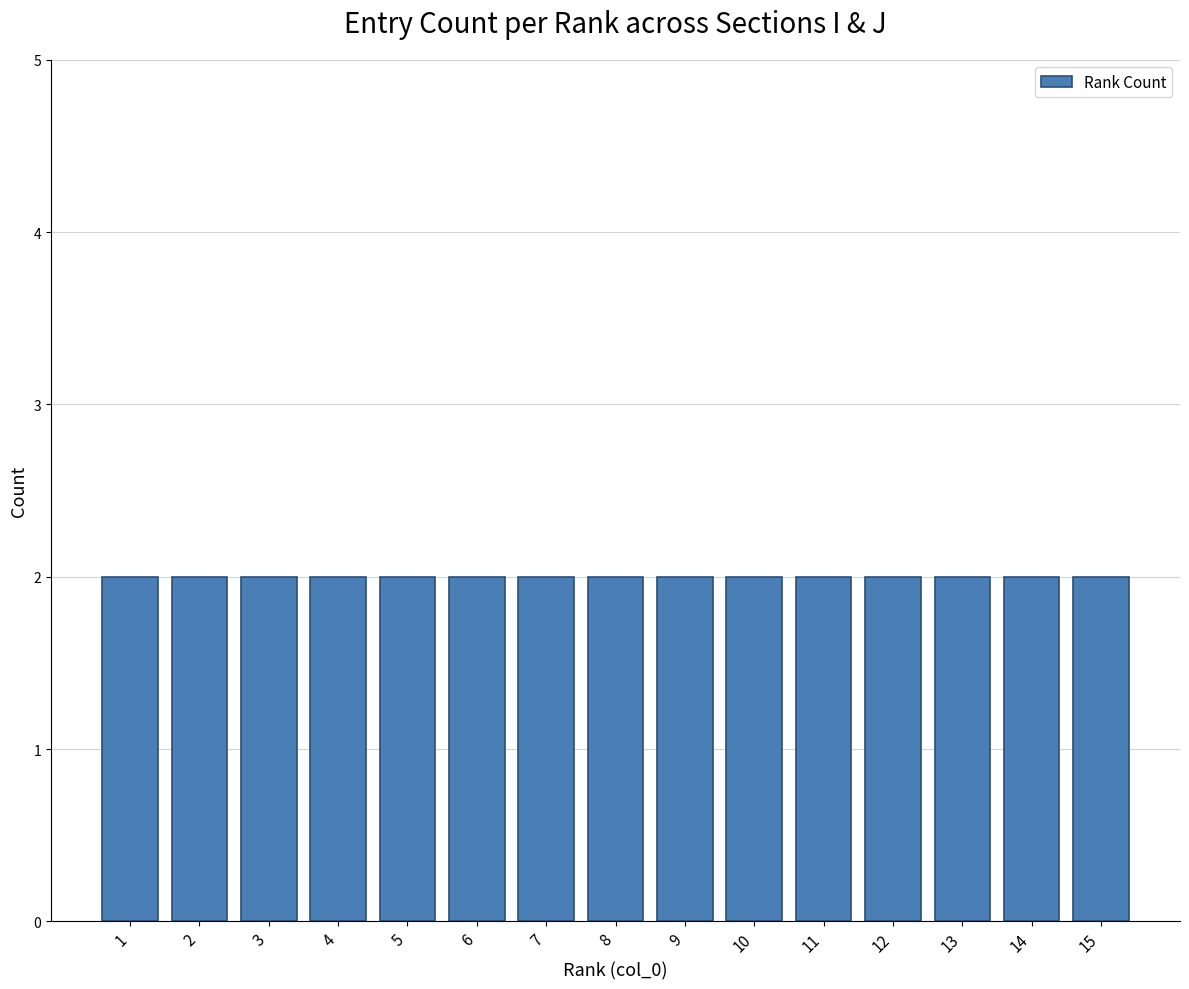

How many distinct data groups are displayed?

1